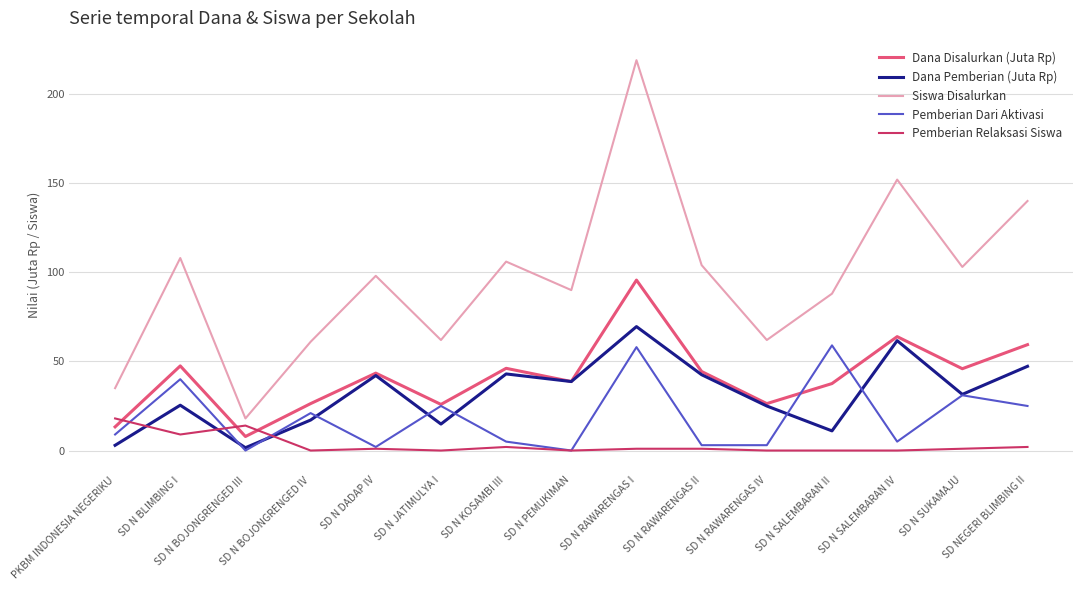

The Dana Pemberian (Juta Rp) series shows 2.7 at SD N SALEMBARAN II. True or false?

False